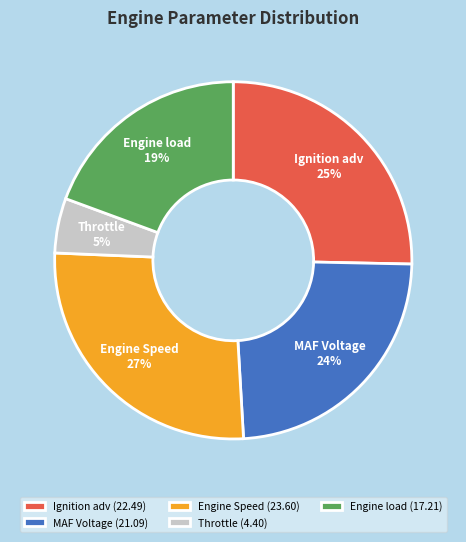

Rank the categories by value from highest to lowest.

Engine Speed, Ignition adv, MAF Voltage, Engine load, Throttle